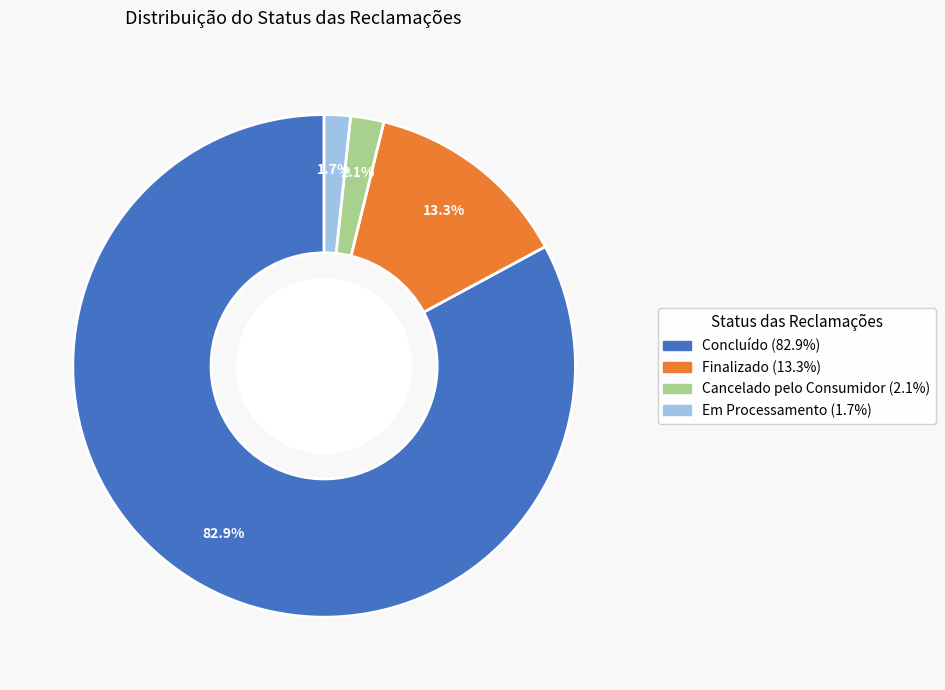

What is the total percentage of Em Processamento and Cancelado pelo Consumidor?

3.8%